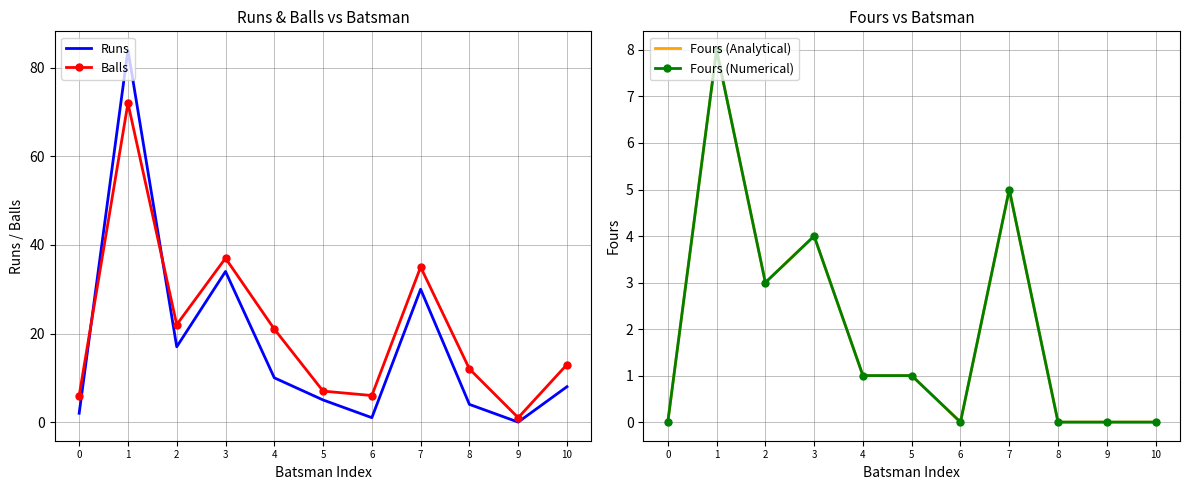

At which label is Runs closest to 42?

3